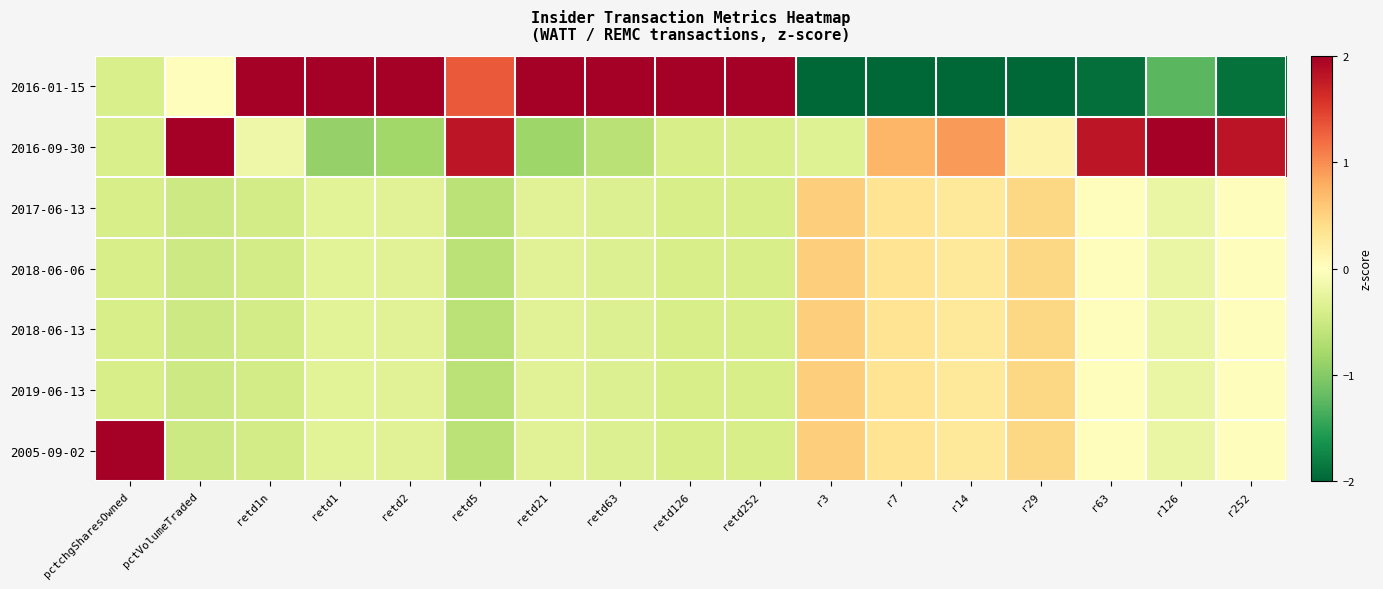

What is the maximum value shown in the chart?

2.4